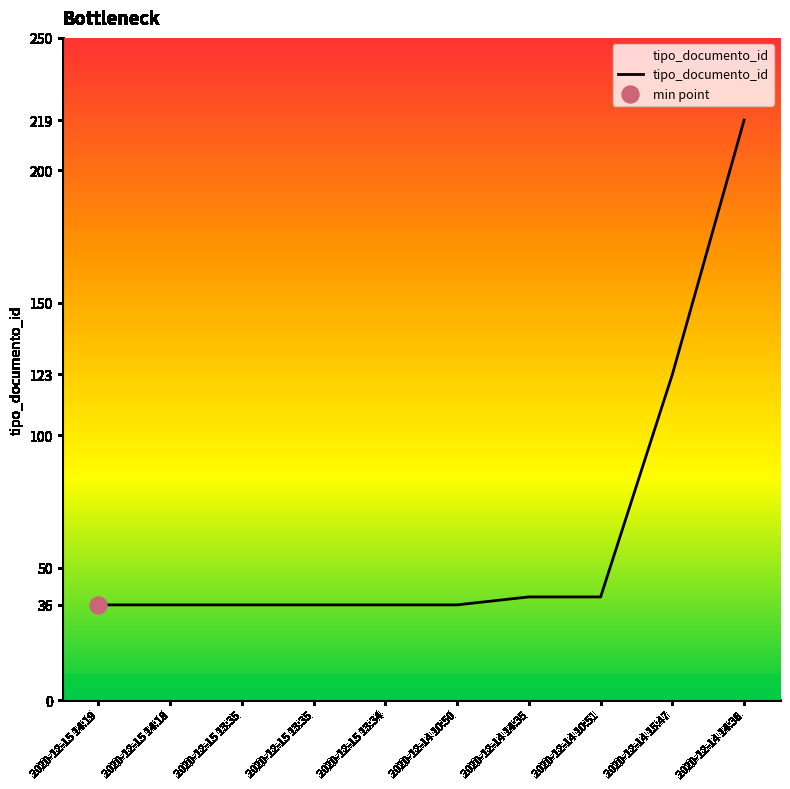

What is the change in value from 2020-12-15 14:18 to 2020-12-14 14:35?

+3